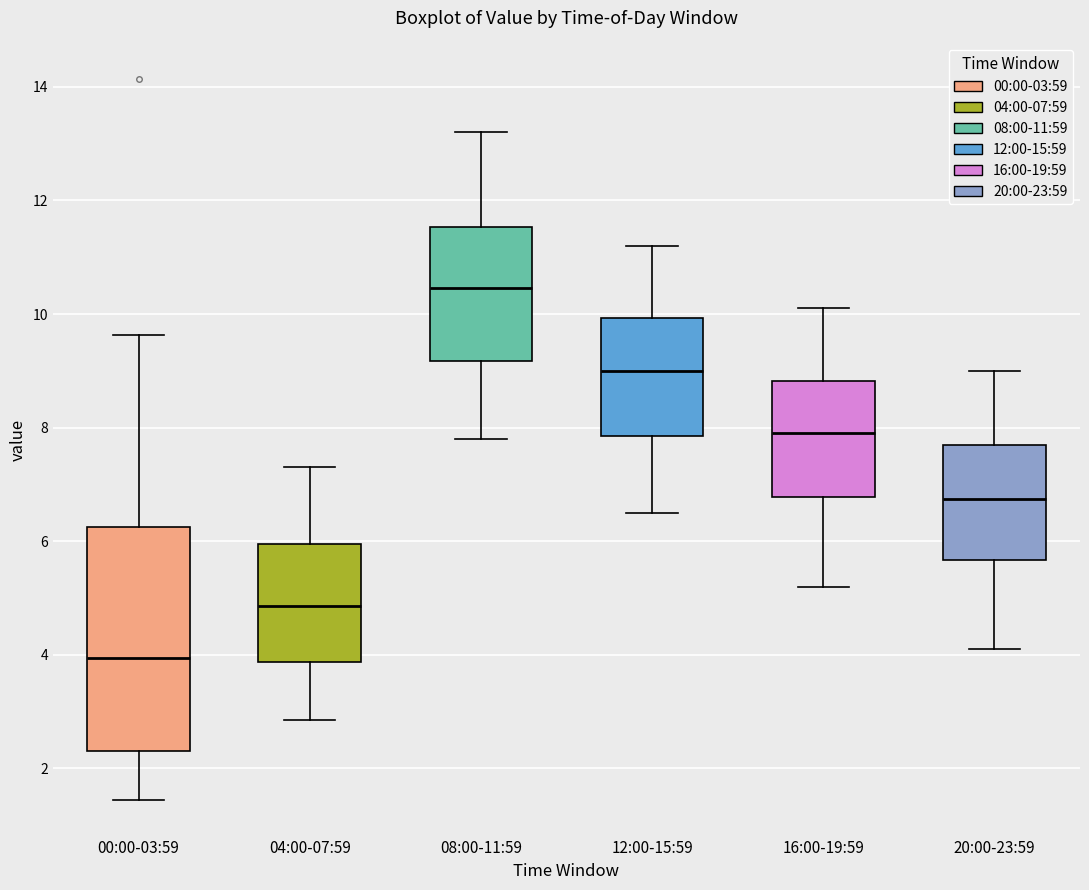

Reading left to right, read every box against the y-axis: the position of its median line, the range the box covers, and the ends of its whiskers. The values are not printed on the chart, so give them approximately, as read against the axis.

00:00-03:59: median 4.0, box 2.4 to 6.2, whiskers 1.4 to 9.6
04:00-07:59: median 4.8, box 3.8 to 6.0, whiskers 2.8 to 7.4
08:00-11:59: median 10.4, box 9.2 to 11.6, whiskers 7.8 to 13.2
12:00-15:59: median 9.0, box 7.8 to 10.0, whiskers 6.6 to 11.2
16:00-19:59: median 8.0, box 6.8 to 8.8, whiskers 5.2 to 10.2
20:00-23:59: median 6.8, box 5.6 to 7.8, whiskers 4.2 to 9.0